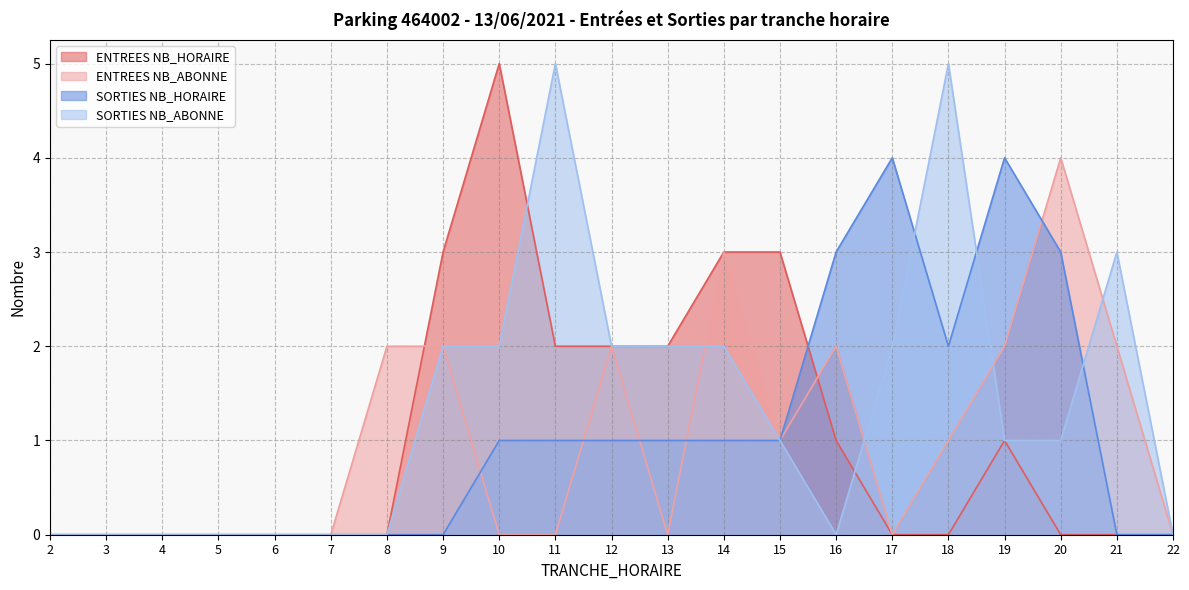

Is it true that SORTIES NB_HORAIRE equals 4 at 17?

True